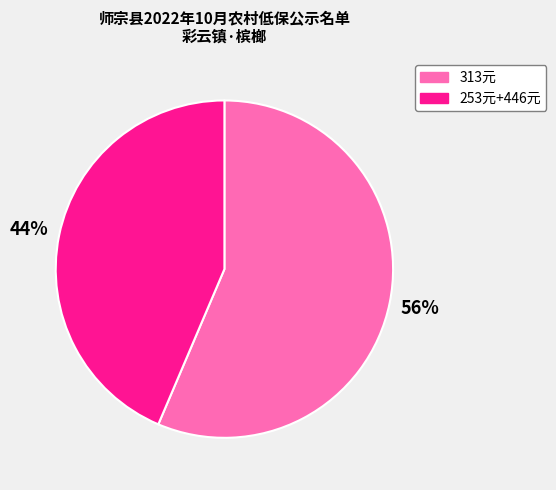

Count the number of slices in the pie.

2